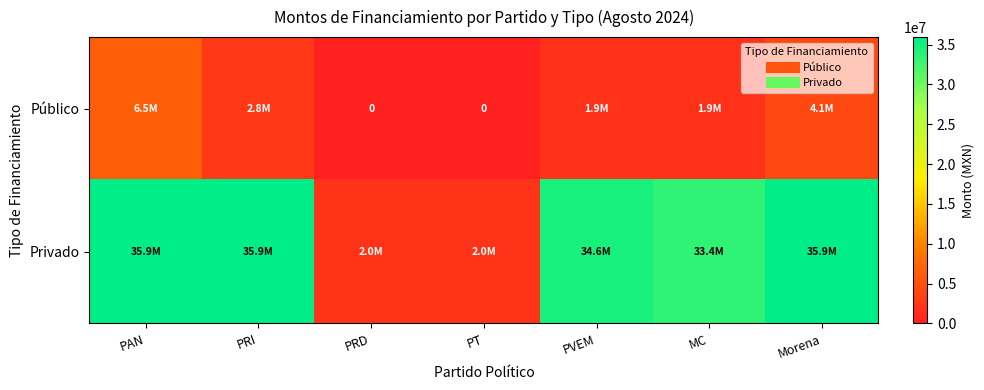

How many distinct data groups are displayed?

2